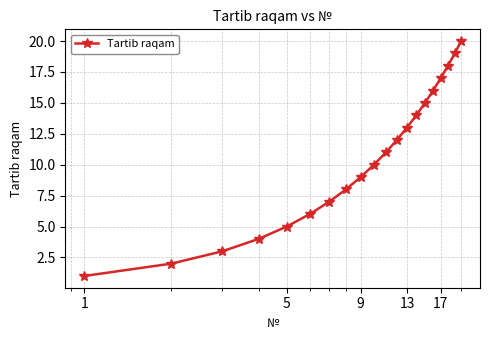

What is the greatest value displayed?

20